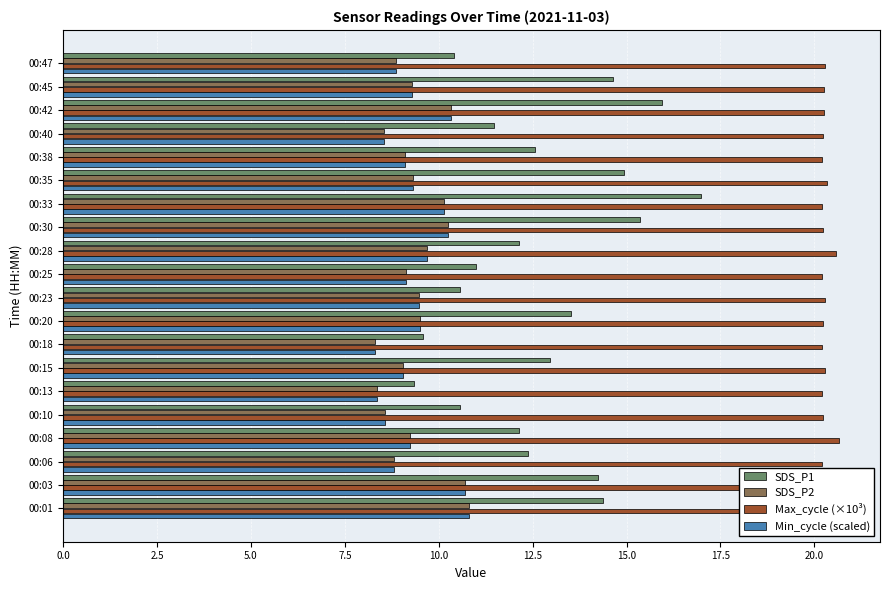

What is the maximum value shown in the chart?

20.7